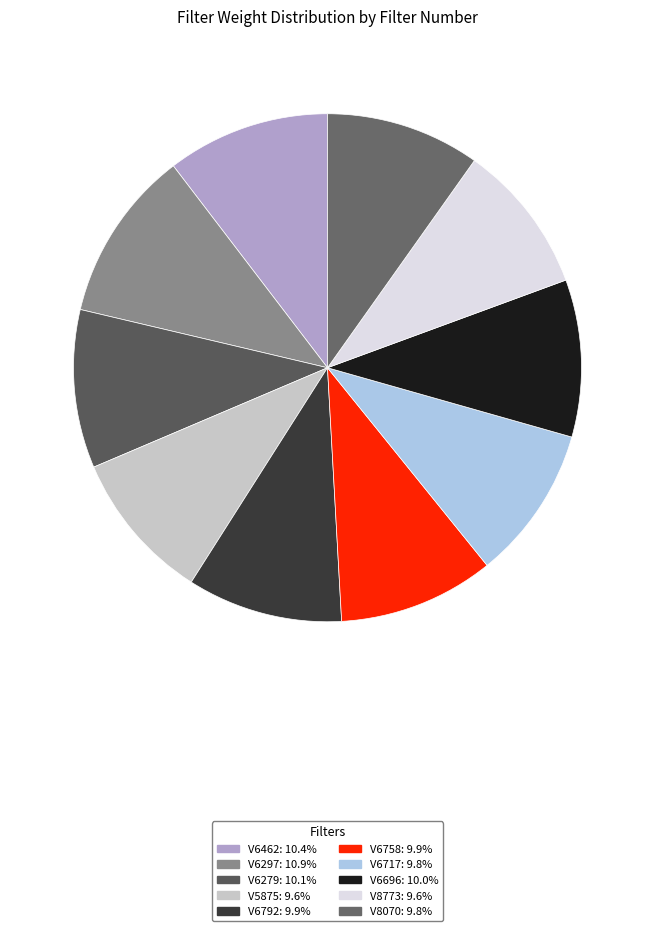

Rank the categories by value from lowest to highest.

V8773, V5875, V6717, V8070, V6792, V6758, V6696, V6279, V6462, V6297